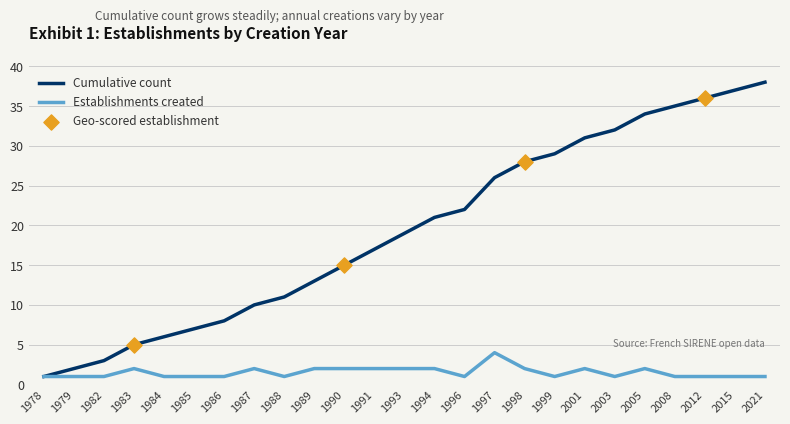

At which category is the sum across all series the highest?

2021